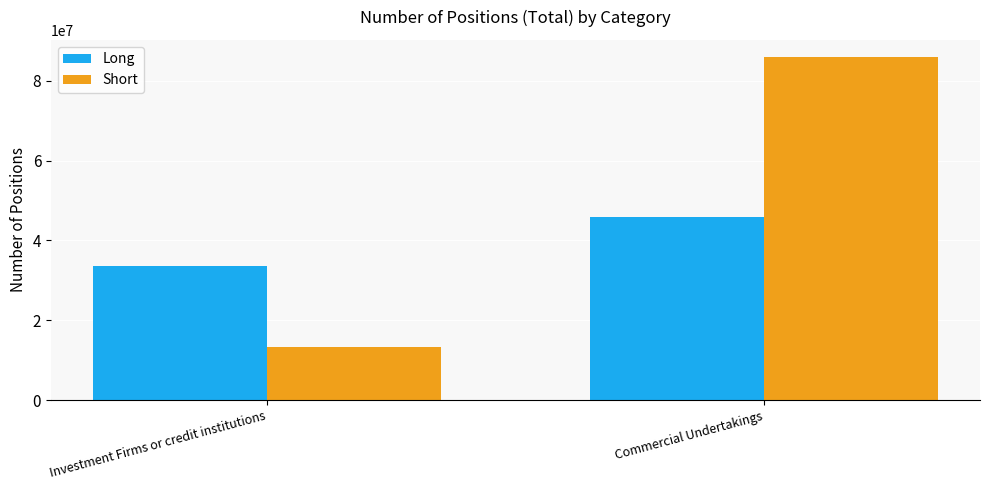

Is it true that Short equals 8142172 at Investment Firms or credit institutions?

False